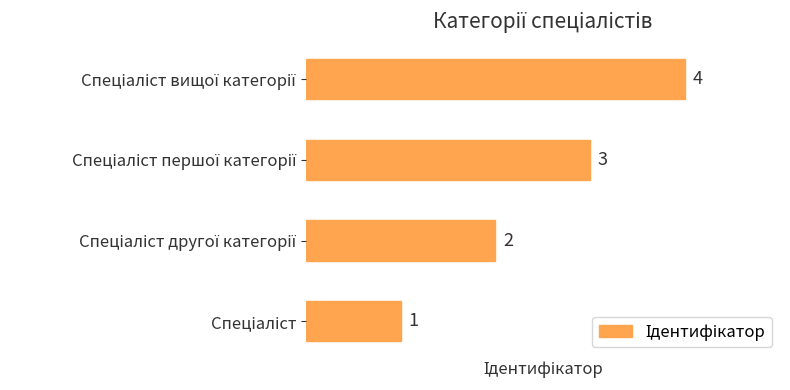

How many distinct data groups are displayed?

1